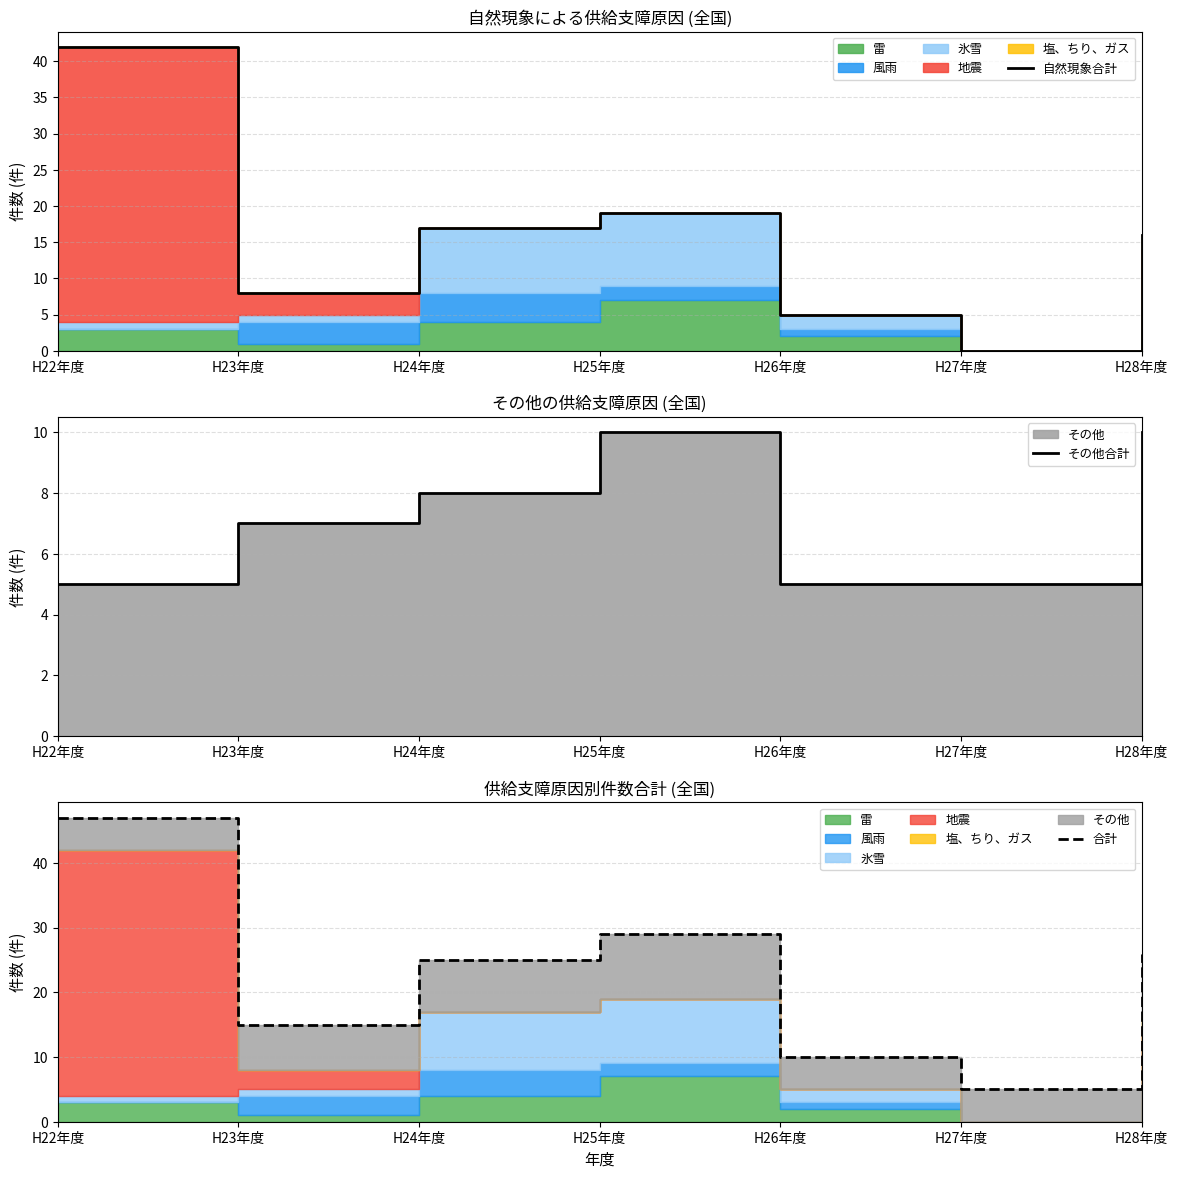

How many lines are shown in the chart?

3